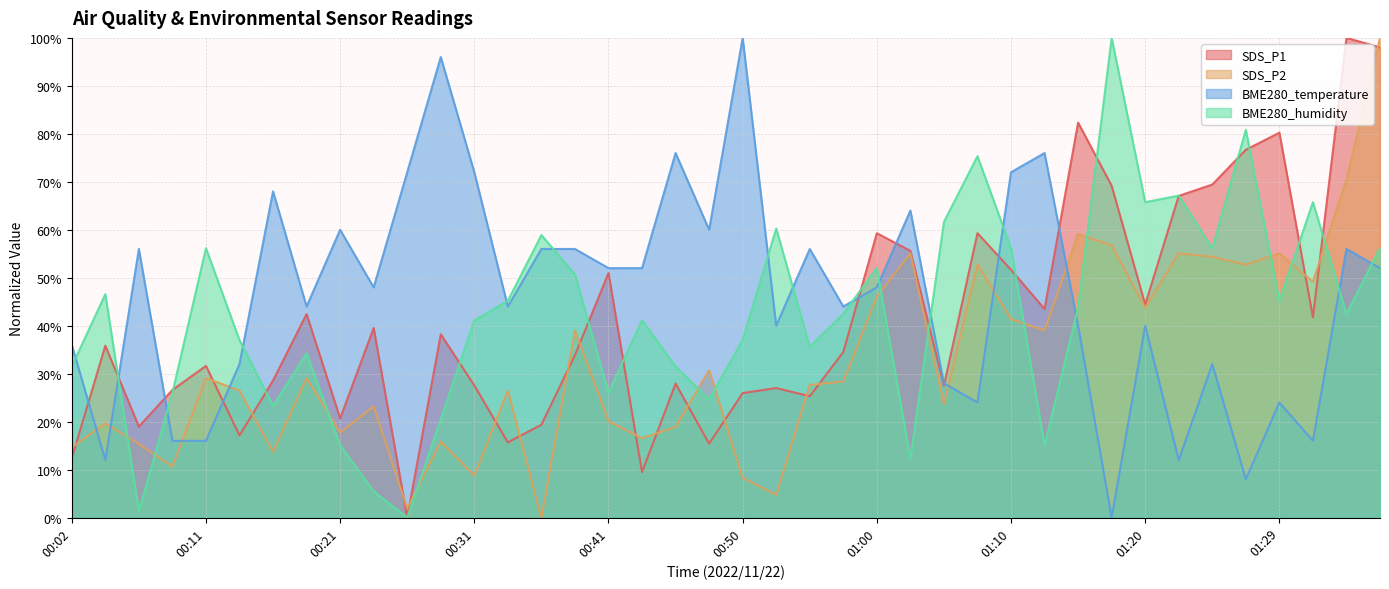

What is the sum of all BME280_temperature values?

1856.0